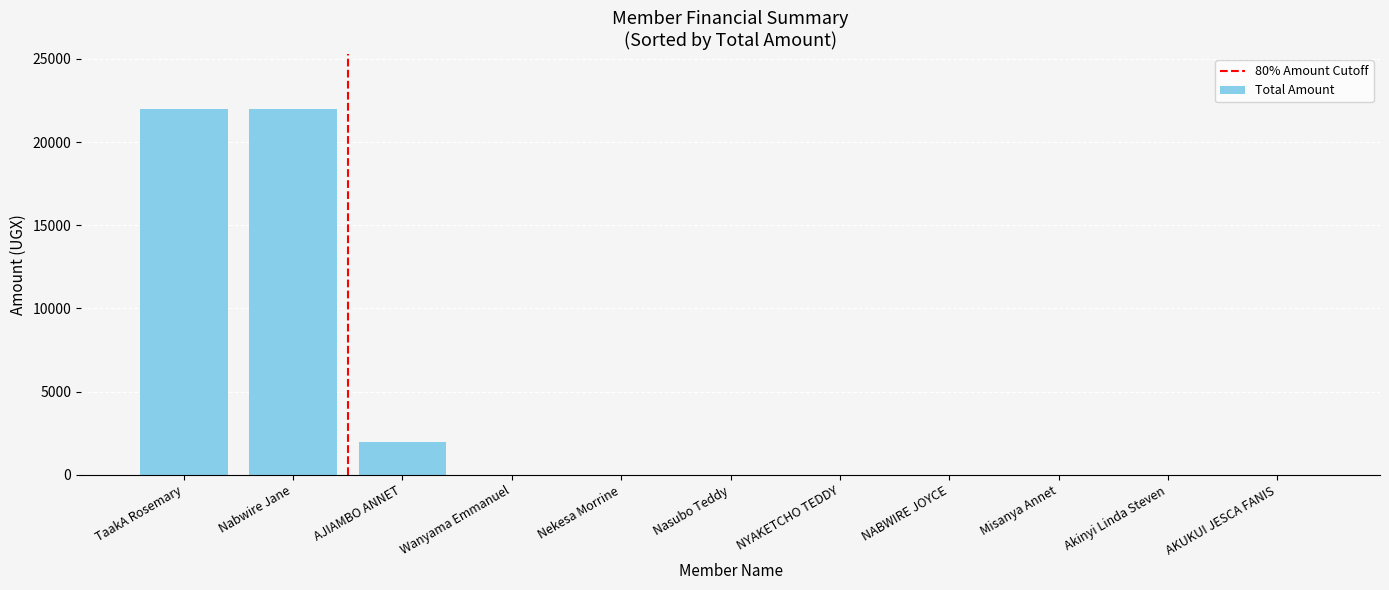

What is the greatest value displayed?

22000